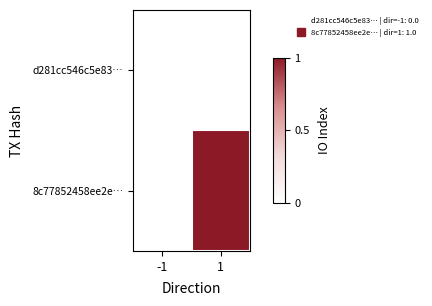

At 1, list the series in order from smallest to largest.

d281cc546c5e83…, 8c77852458ee2e…